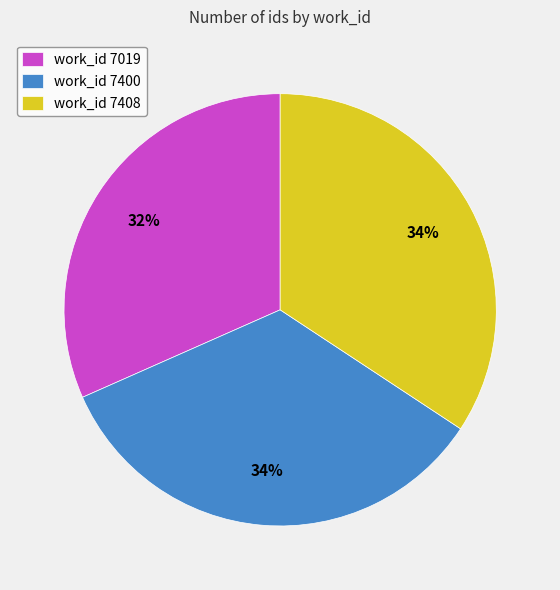

Approximately how many times larger is the value at work_id 7019 compared to work_id 7400?

0.9